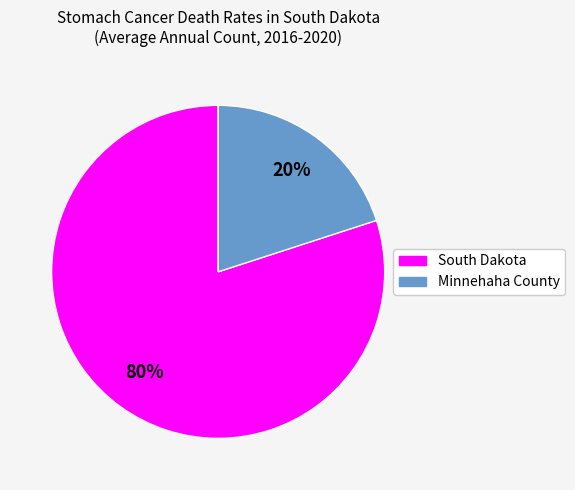

Which slice represents more than half of the pie?

South Dakota